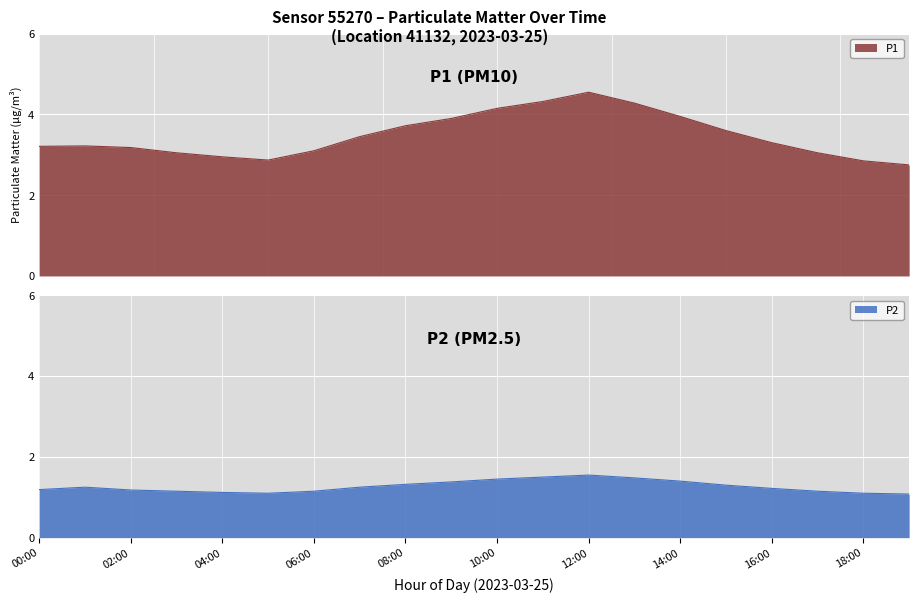

What is the lowest value of the P1 series?

2.8